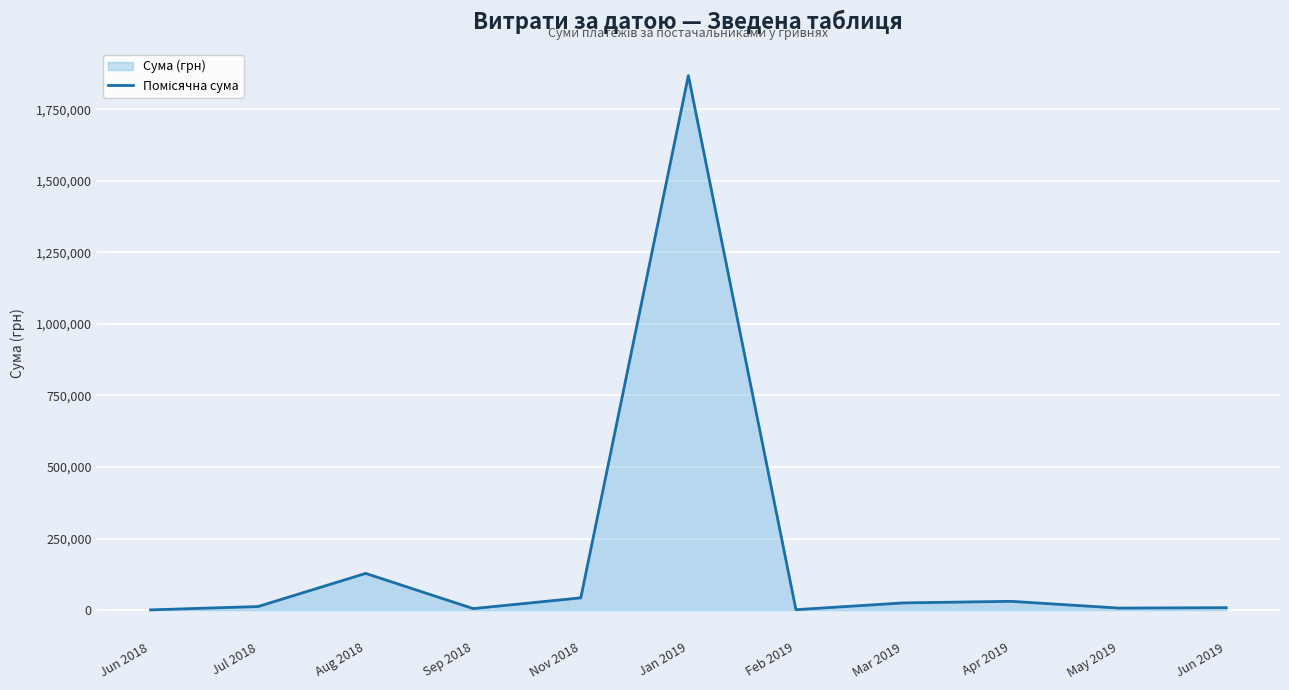

Rank the categories by value from highest to lowest.

Jan 2019, Aug 2018, Nov 2018, Apr 2019, Mar 2019, Jul 2018, Jun 2019, May 2019, Sep 2018, Feb 2019, Jun 2018